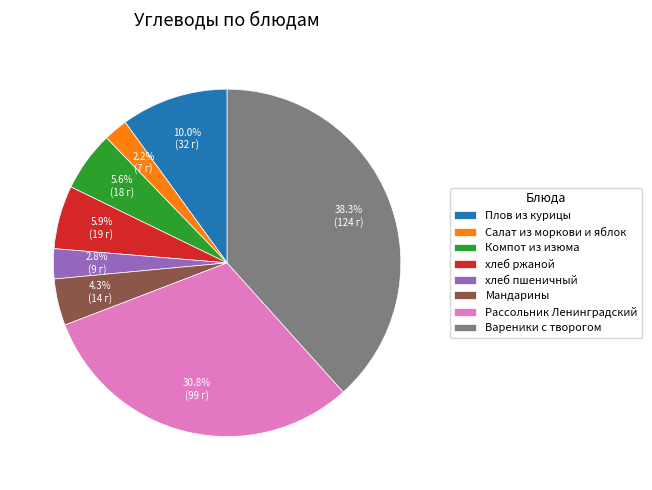

Between Вареники с творогом and Рассольник Ленинградский, which is larger?

Вареники с творогом